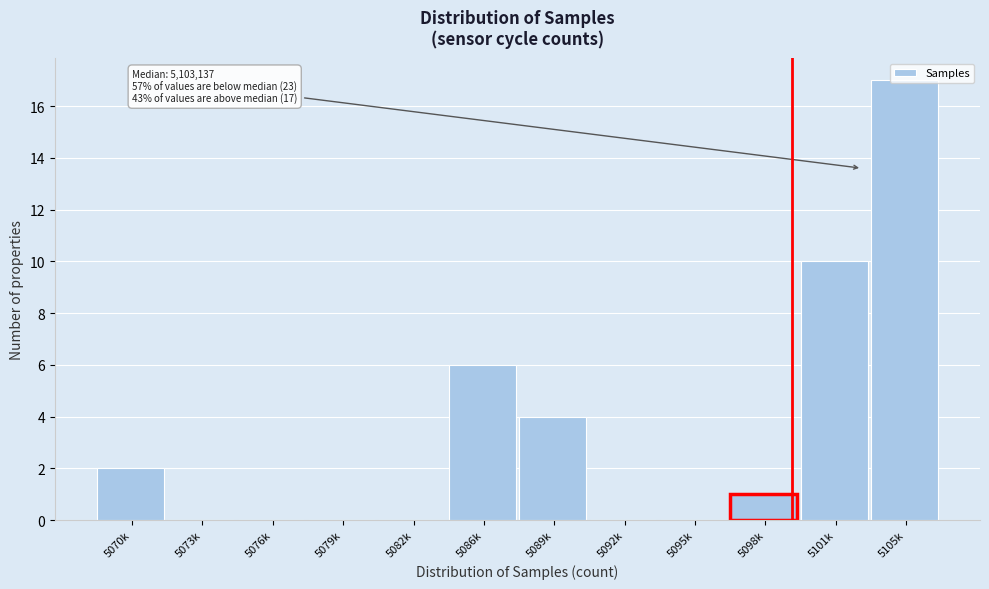

What is the sum of all values?

40